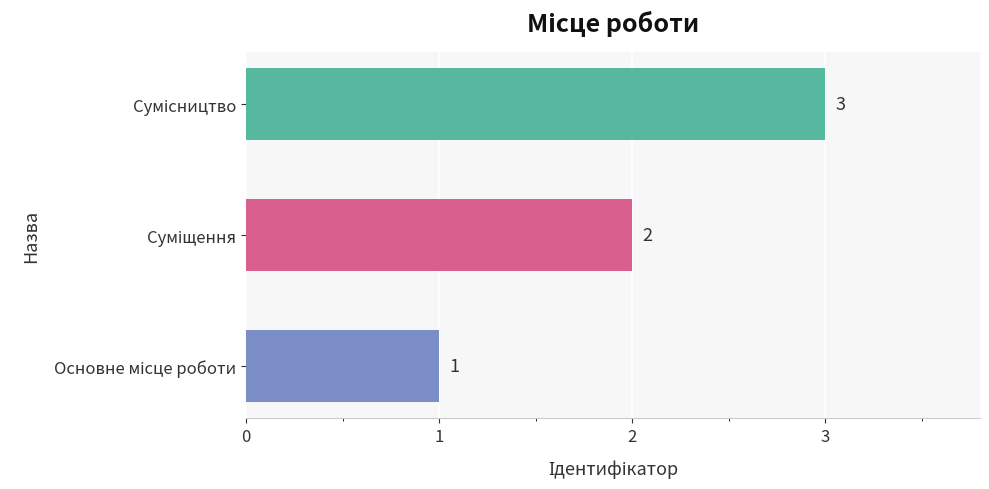

Are the bars horizontal?

Yes